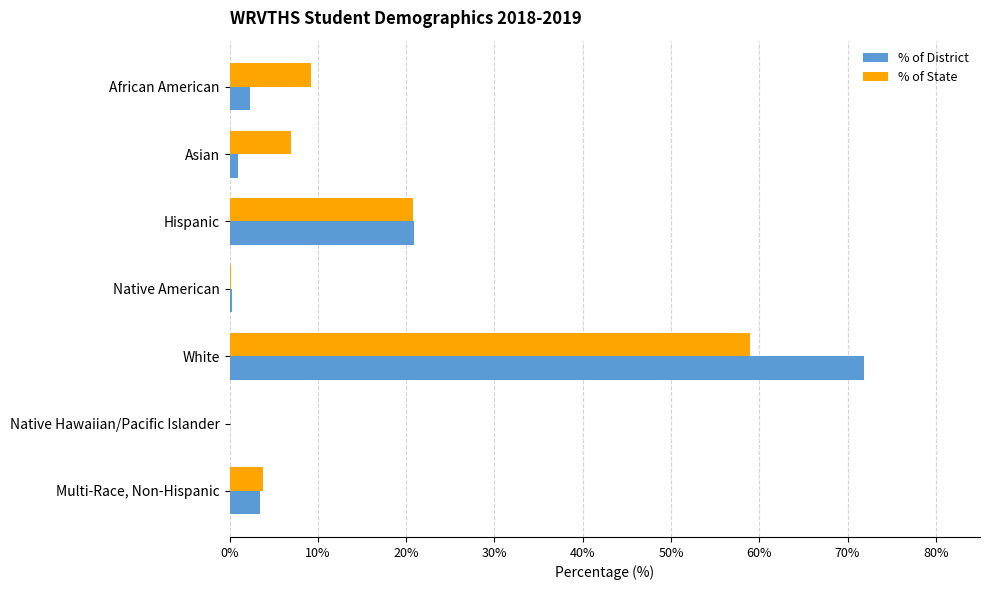

The value of % of District at Native Hawaiian/Pacific Islander is 0.0. True or false?

True